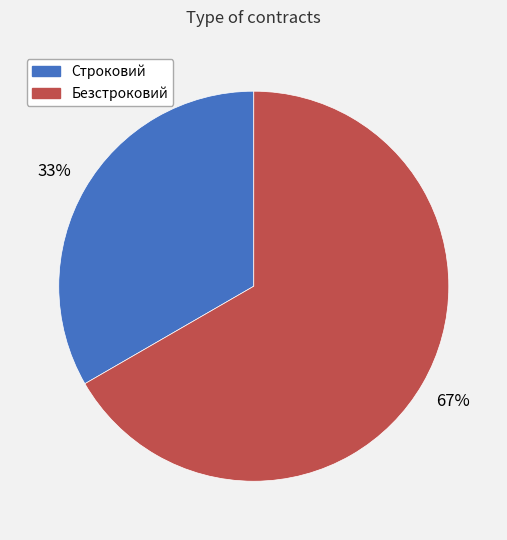

The Строковий slice represents 40% of the pie. True or false?

False